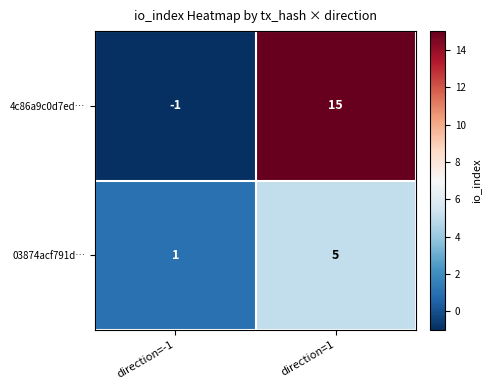

How many series are shown in this chart?

2